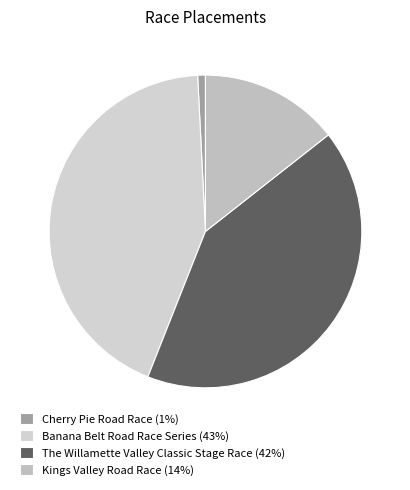

True or false: Kings Valley Road Race accounts for 14% of the total.

True